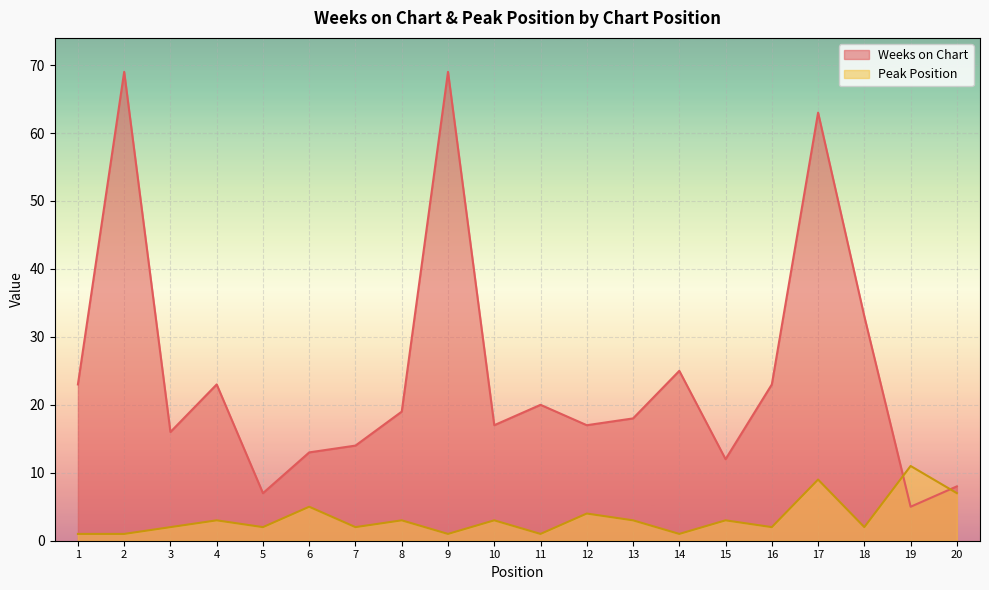

What is the value of the Peak Position point at the 1st from the left?

1